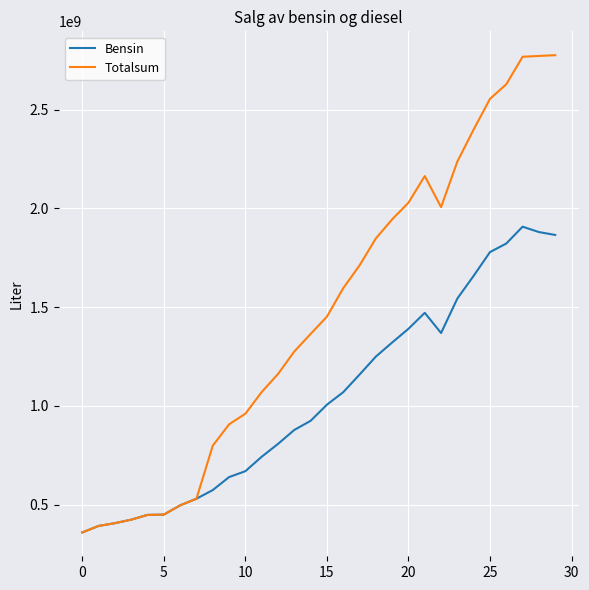

Which series has the largest total across all categories?

Totalsum